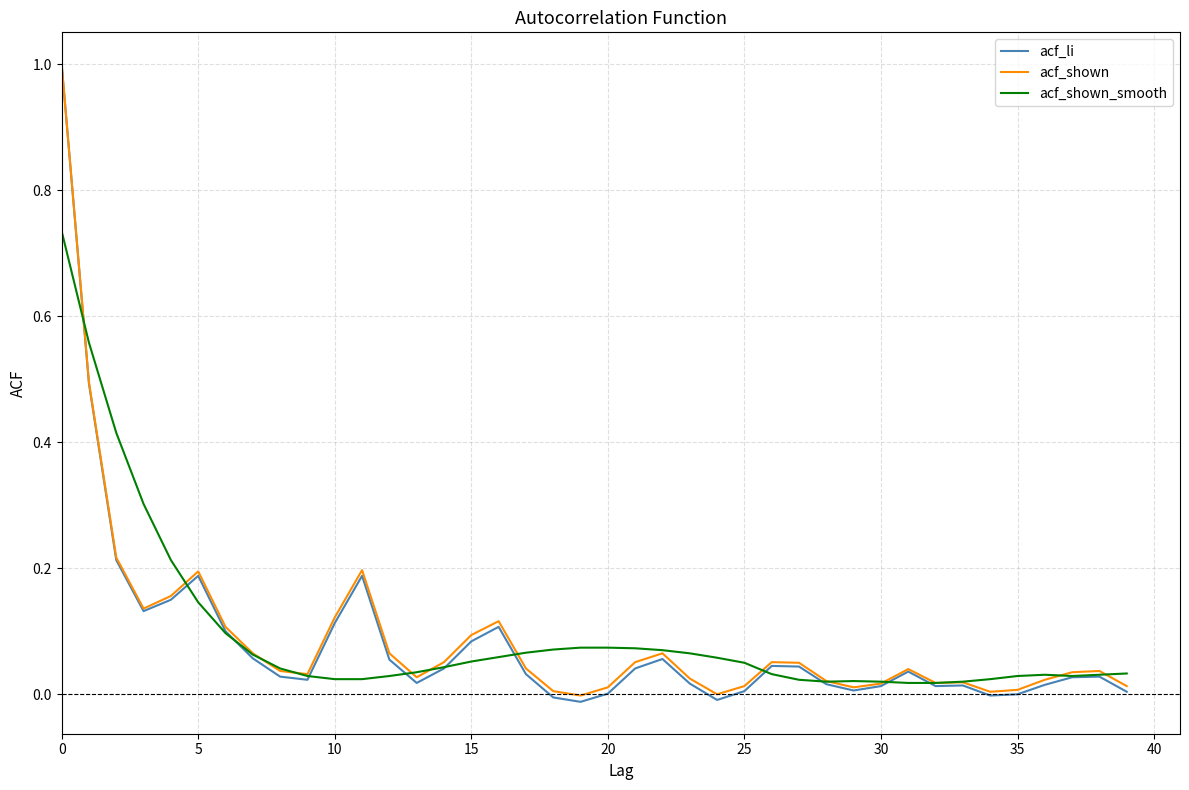

Which series has the widest spread of values?

acf_li